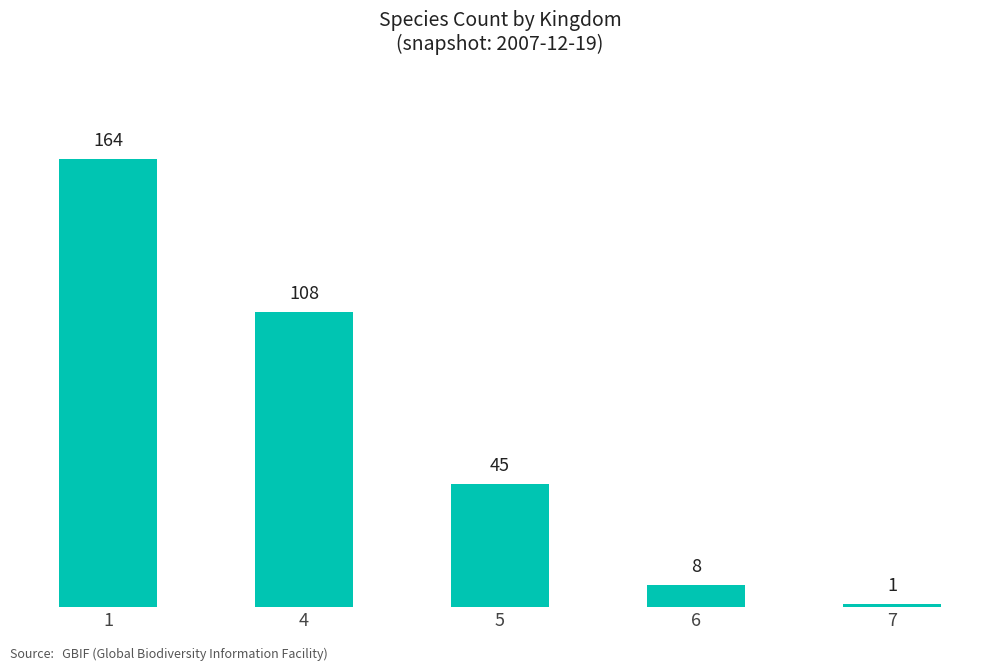

What is the smallest value displayed?

1